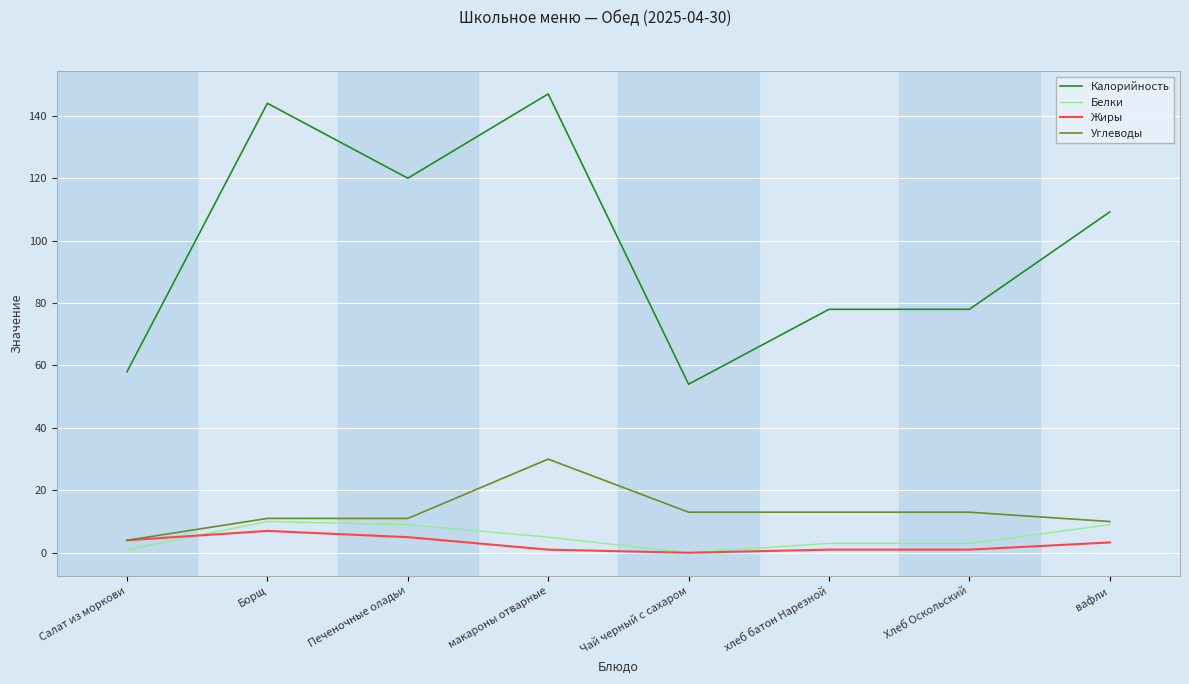

How many categories are shown in the chart?

8